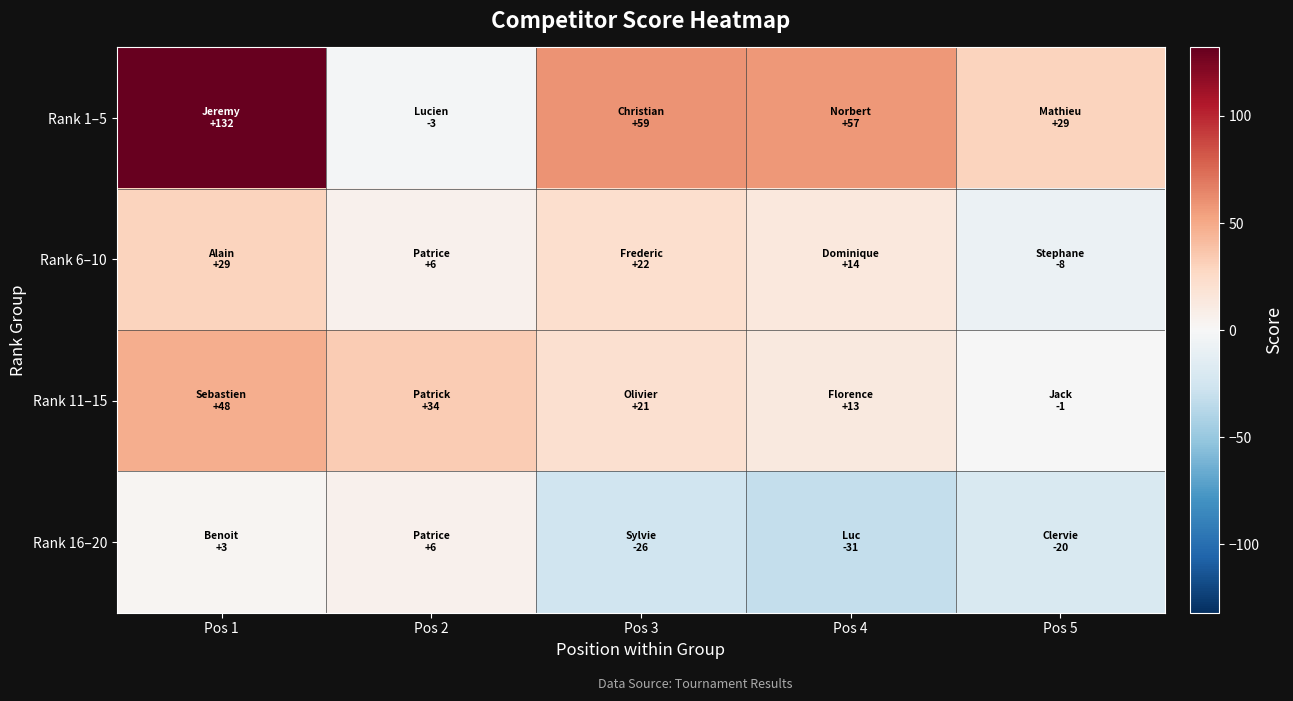

Rank the series at Pos 1 from lowest to highest value.

Rank 16–20, Rank 6–10, Rank 11–15, Rank 1–5